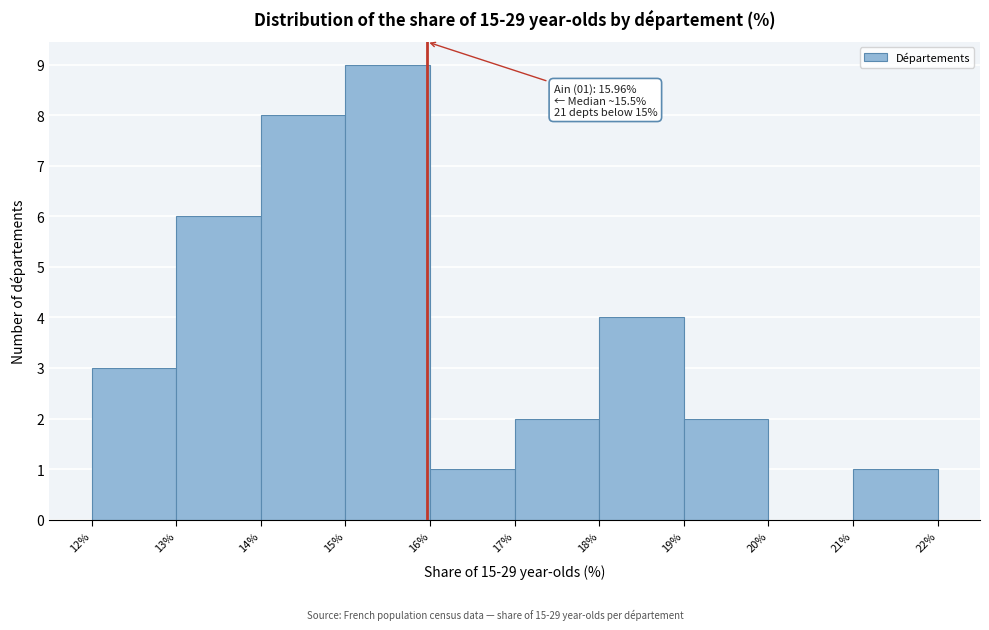

Over which range of the x-axis is the bar tallest?

15% to 16%